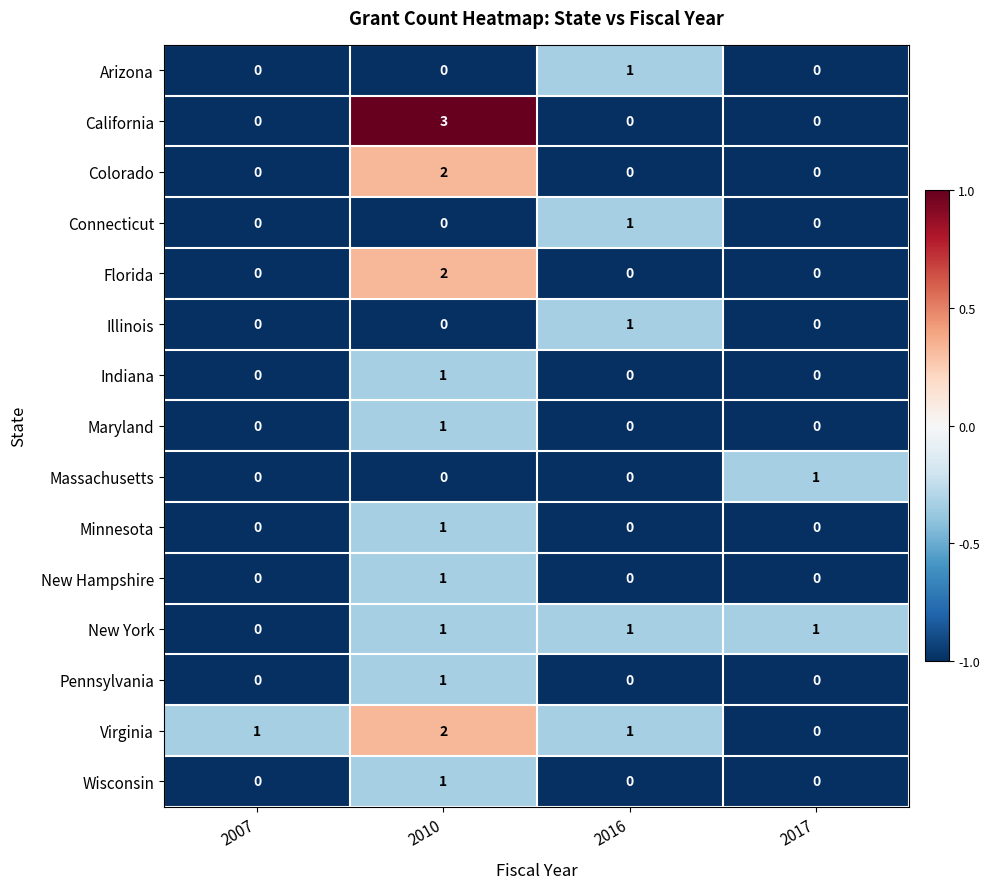

How many Virginia values are between 1 and 2?

3